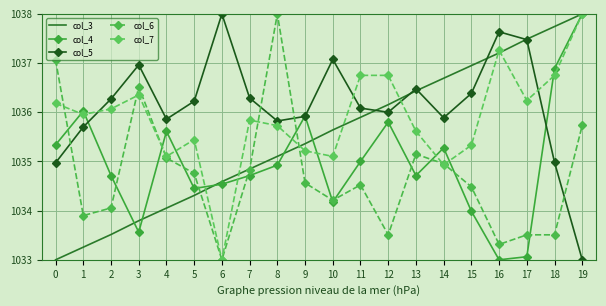

List the labels in order of col_5 value, largest first.

6, 16, 17, 10, 3, 13, 15, 7, 2, 5, 11, 12, 9, 14, 4, 8, 1, 18, 0, 19